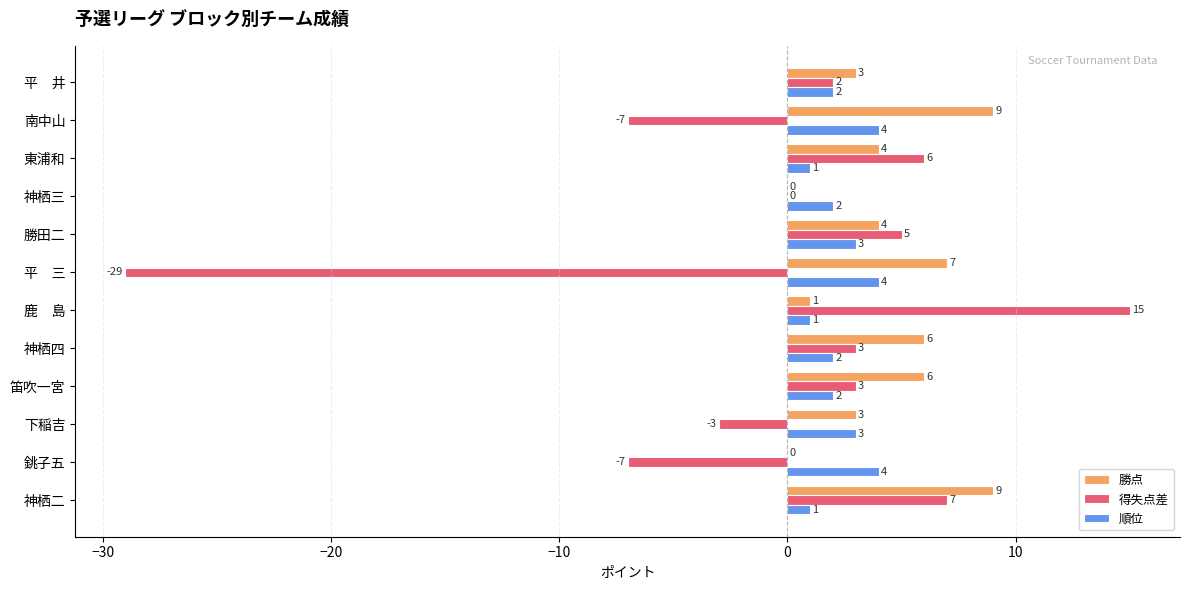

How many distinct data groups are displayed?

3